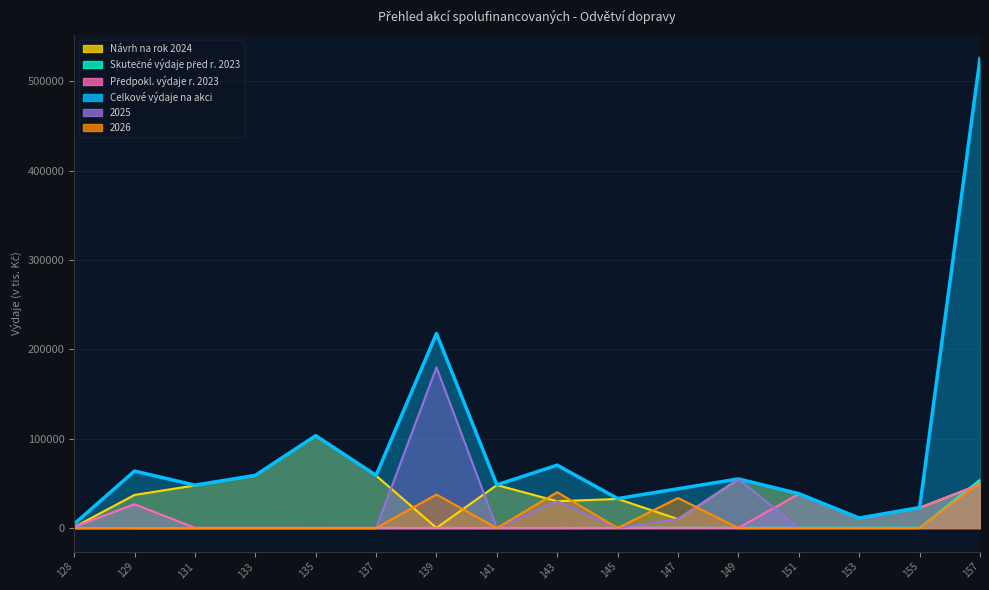

Reading left to right, list all the values displayed in this chart.

Návrh na rok 2024: 1000.0	37100.0	47700.0	58700.0	103150.0	58700.0	200.0	48140.0	30000.0	32640.0	10000.0	54800.0	38200.0	10900.0	22700.0	49000.0
Skutečné výdaje před r. 2023: 0.0	0.0	0.0	0.0	0.0	0.0	60.0	0.0	0.0	160.0	300.0	200.0	300.0	300.0	300.0	54000.0
Předpokl. výdaje r. 2023: 1404.5	26700.0	300.0	300.0	250.0	300.0	200.0	260.0	260.0	200.0	300.0	200.0	38200.0	10900.0	22700.0	49000.0
Celkové výdaje na akci: 4524.5	63800.0	48000.0	59000.0	103400.0	59000.0	217800.0	48400.0	70400.0	33000.0	44000.0	55000.0	38500.0	11200.0	23000.0	525557.0
2025: 500.0	0.0	0.0	0.0	0.0	0.0	180000.0	0.0	30000.0	0.0	10000.0	54800.0	0.0	0.0	0.0	51000.0
2026: 0.0	0.0	0.0	0.0	0.0	0.0	37540.0	0.0	40140.0	0.0	33700.0	0.0	0.0	0.0	0.0	51000.0